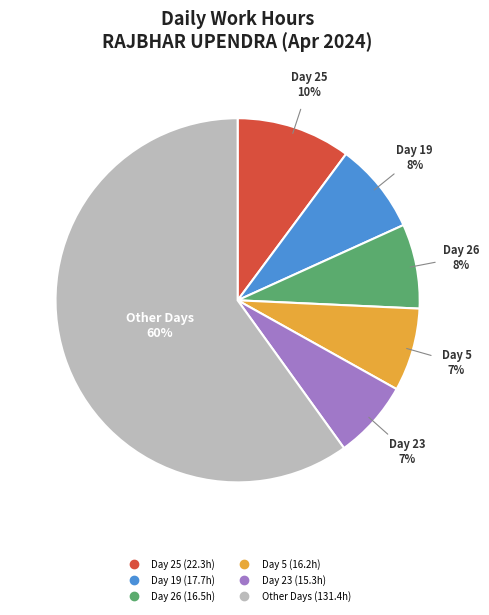

How many segments does this pie chart have?

6